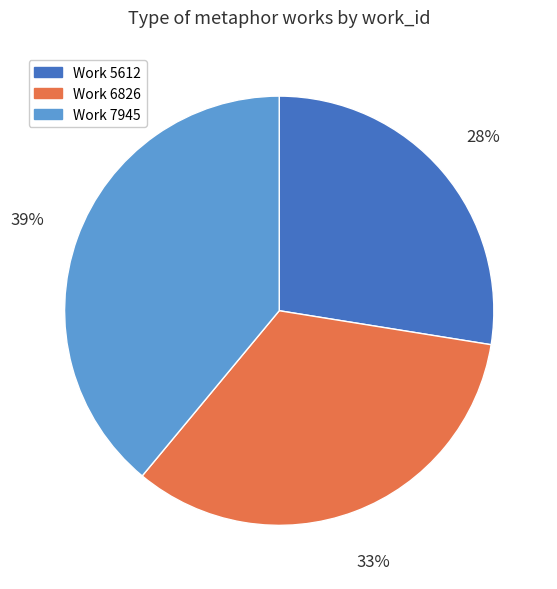

How many segments does this pie chart have?

3